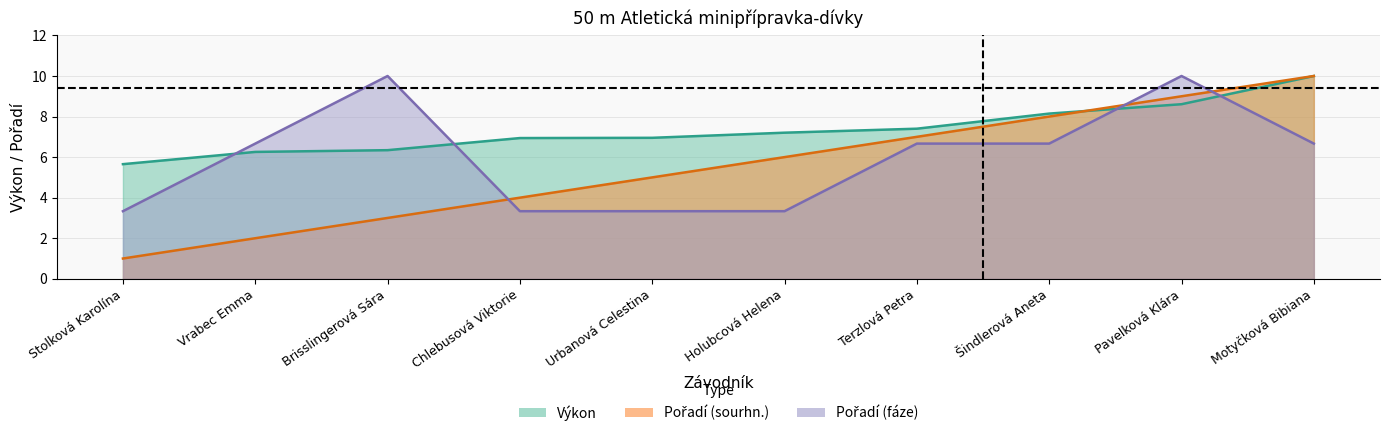

What is the approximate value of Výkon at Urbanová Celestina?

7.0